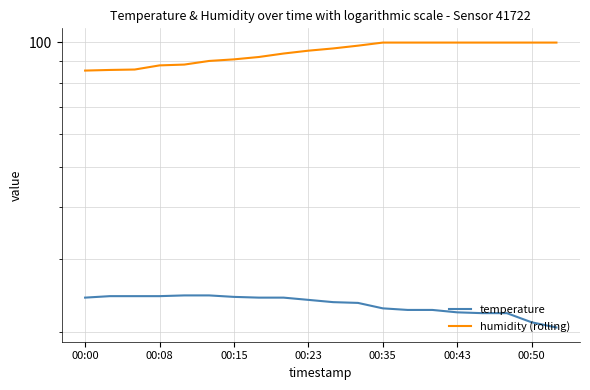

True or false: humidity (rolling) and temperature cross at least once.

False